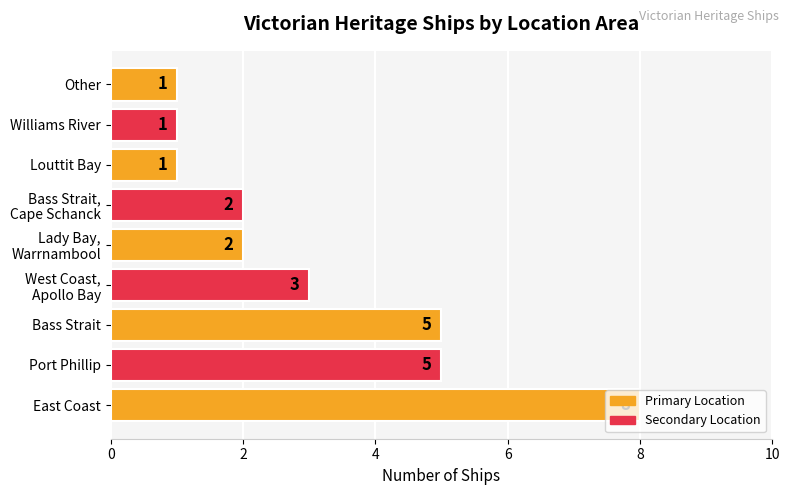

What is the difference between the second highest and minimum values?

4